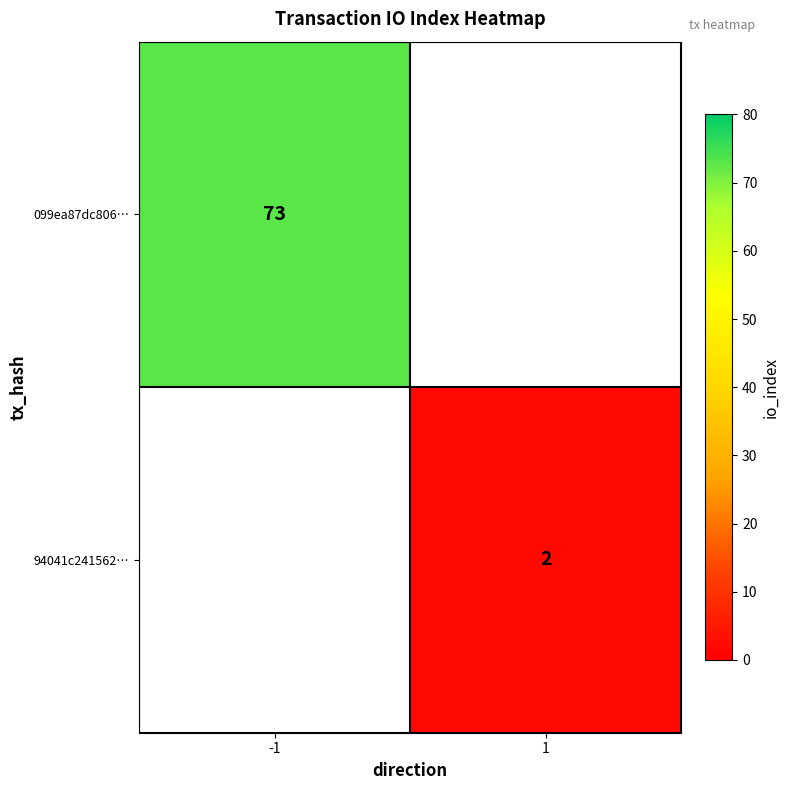

The value of 099ea87dc806… at -1 is 20. True or false?

False